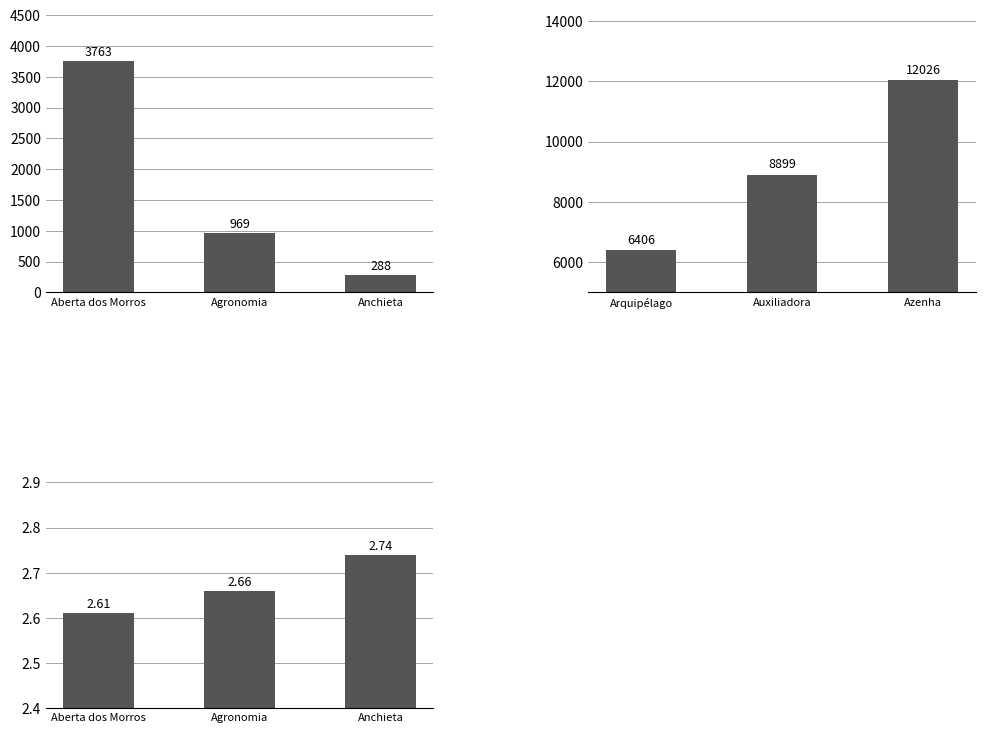

How many Média de moradores DPPO values are between 2 and 3?

3